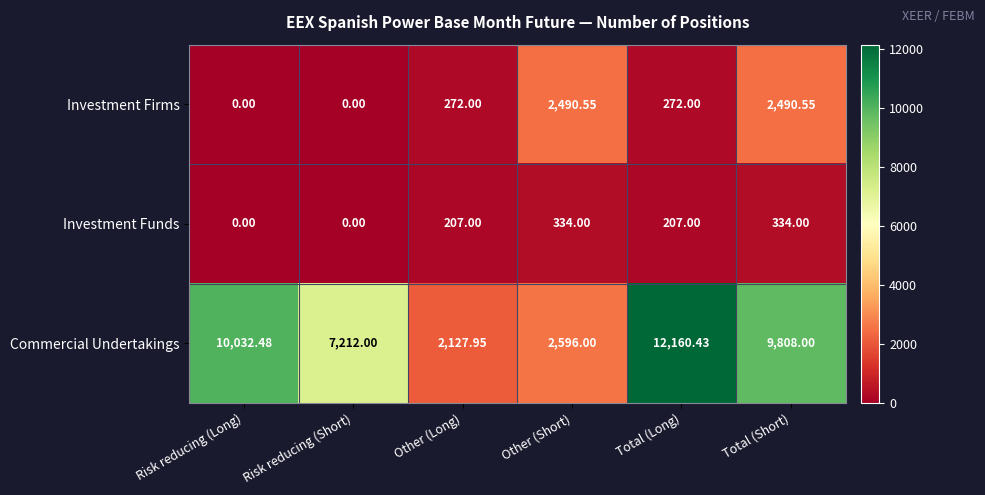

What is the total value across all series at Risk reducing (Short)?

7212.0